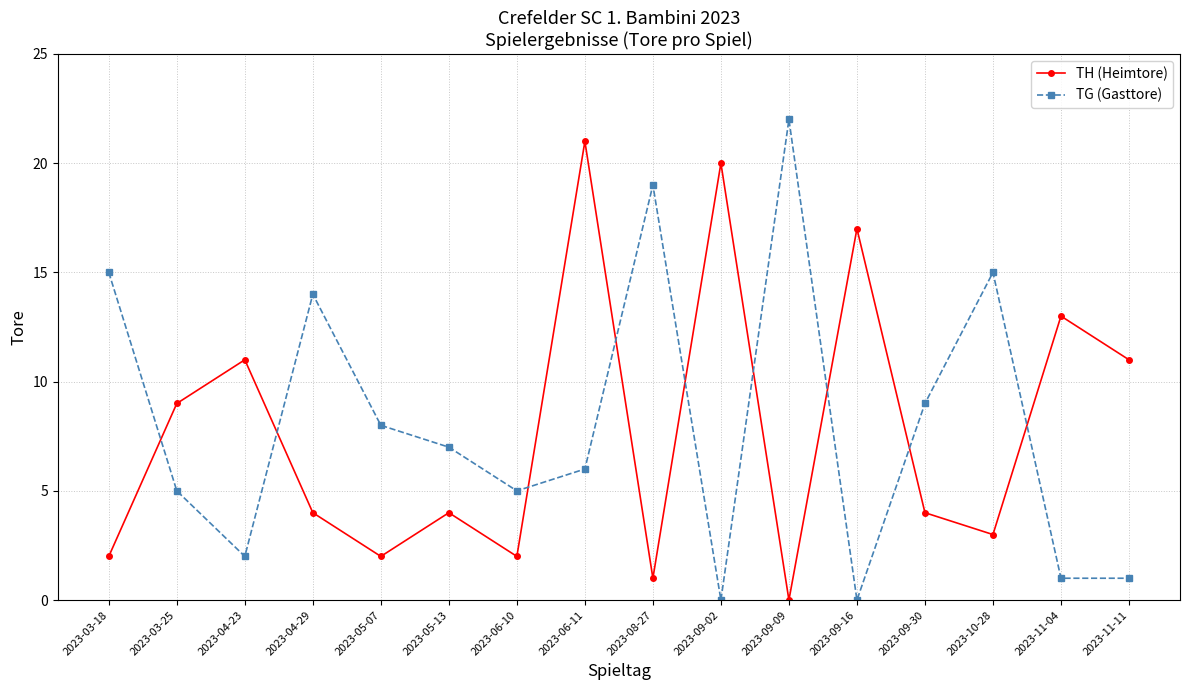

How many interior local peaks does the TG (Gasttore) series have?

4